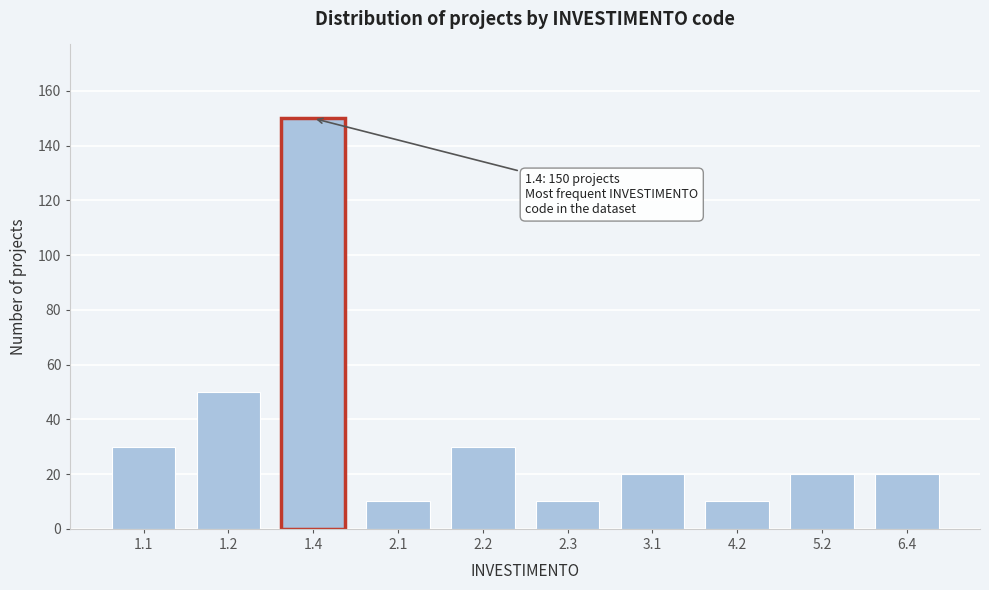

Reading left to right, extract all data points from this chart.

30	50	150	10	30	10	20	10	20	20